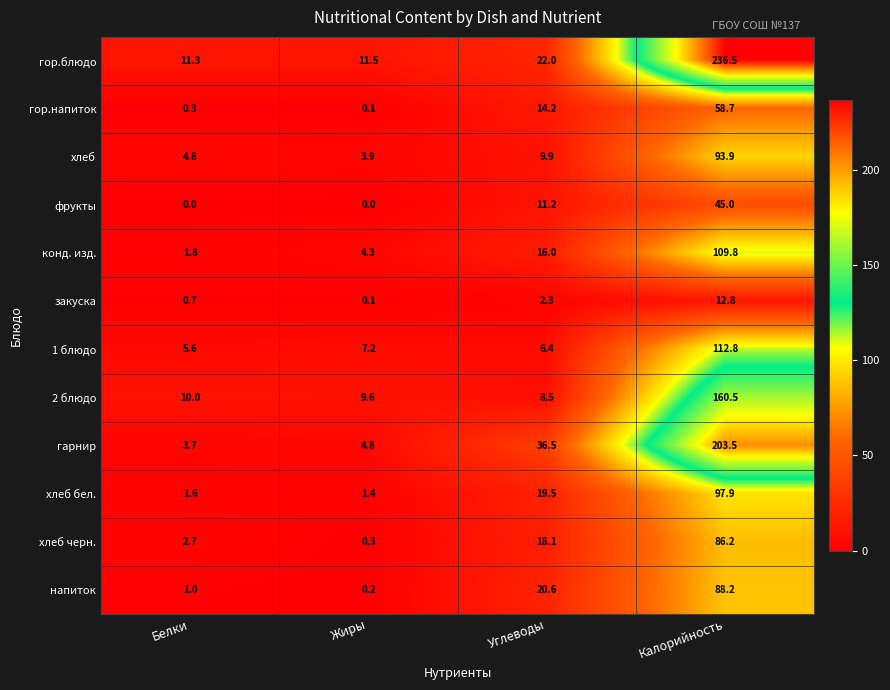

What is the approximate value of хлеб черн. at Калорийность?

86.2